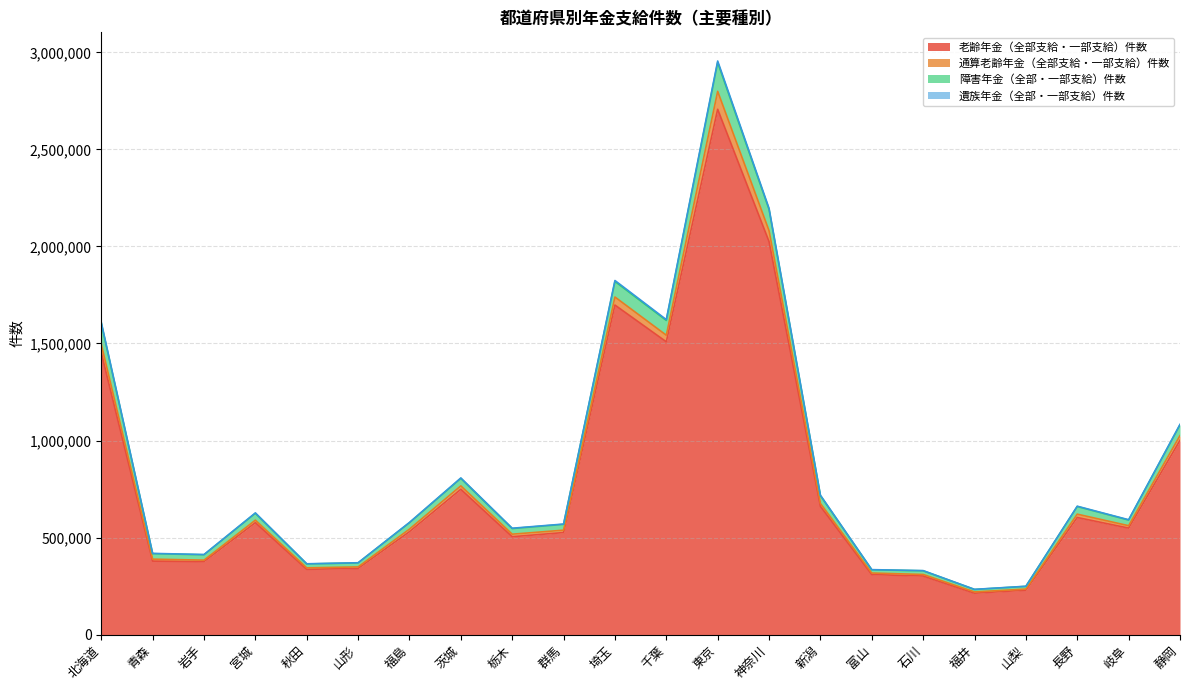

At which category is the sum across all series the highest?

東京